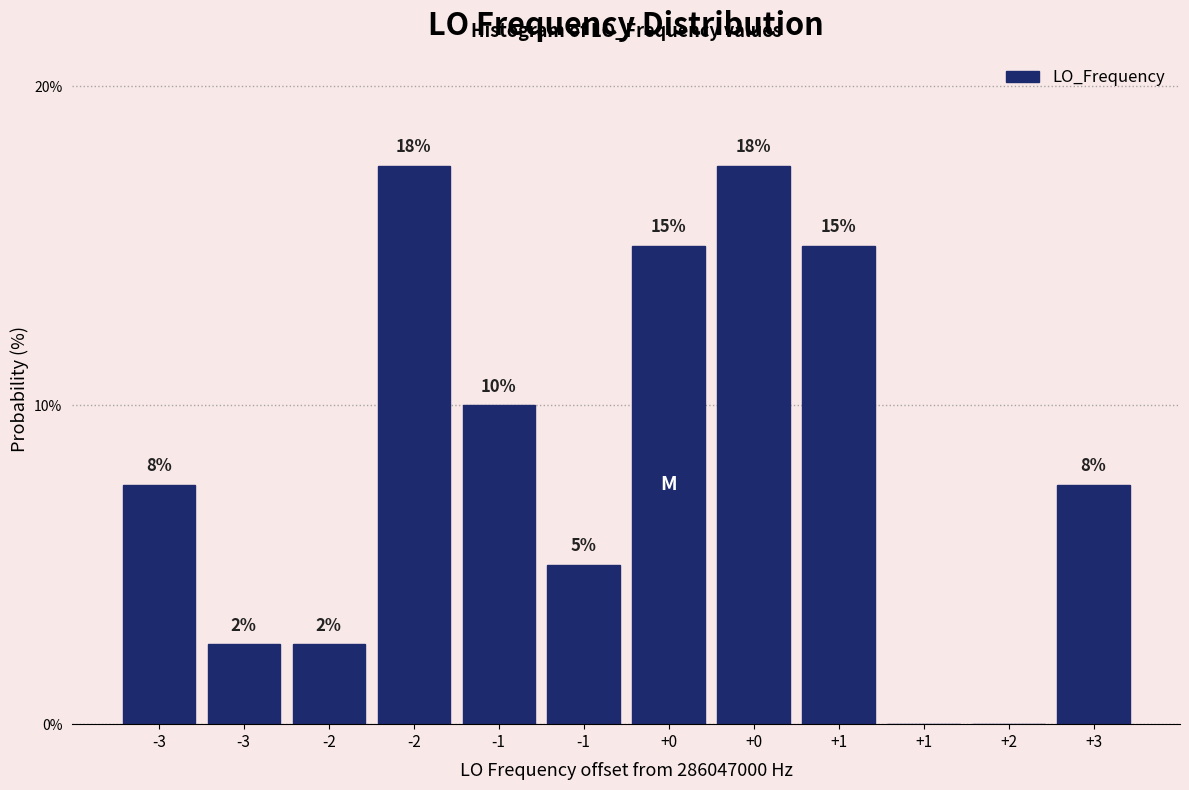

Are the bars horizontal?

No